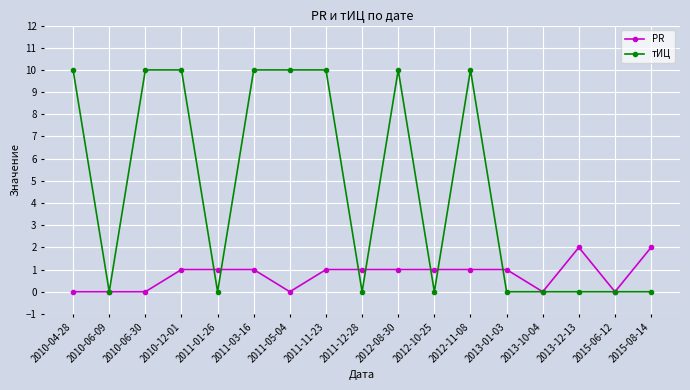

List the series in order of their peak value, highest first.

тИЦ, PR